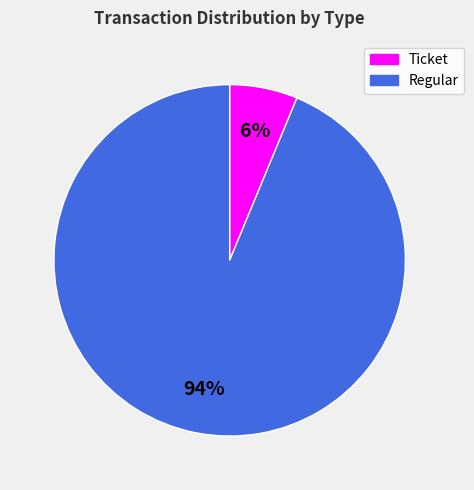

Which slice is the largest?

Regular